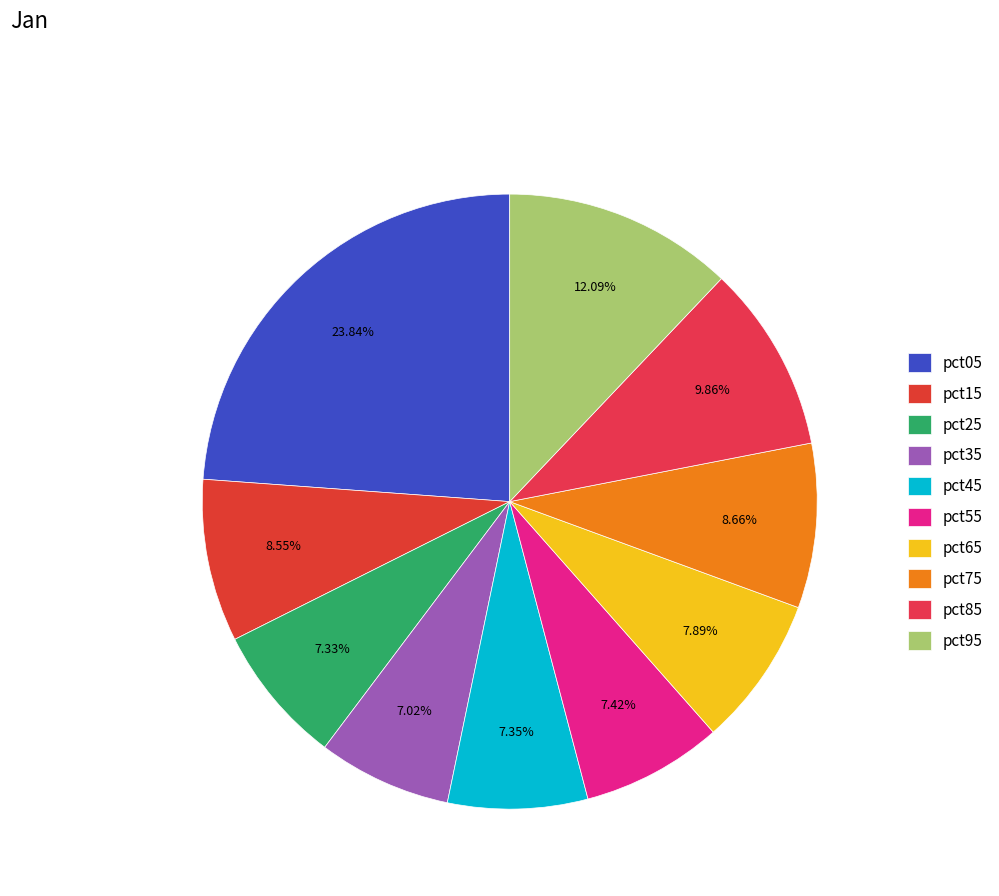

Is the sum of pct55 and pct35 greater than half?

No